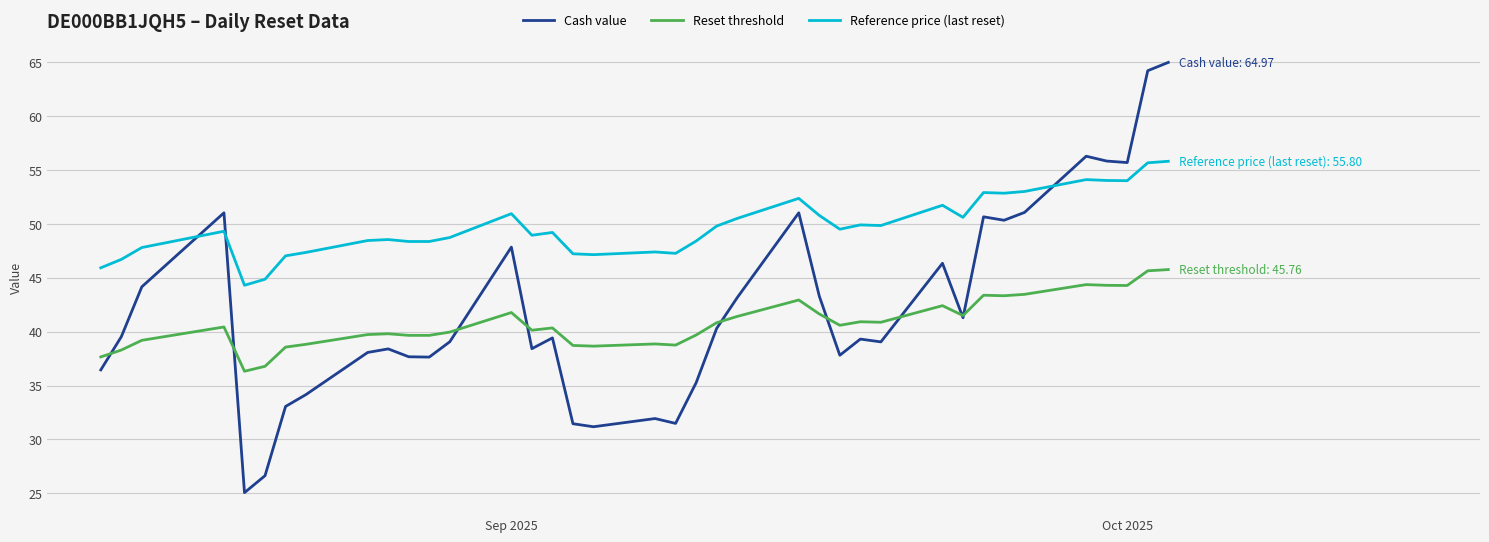

How many times do Cash value and Reference price (last reset) cross each other?

3